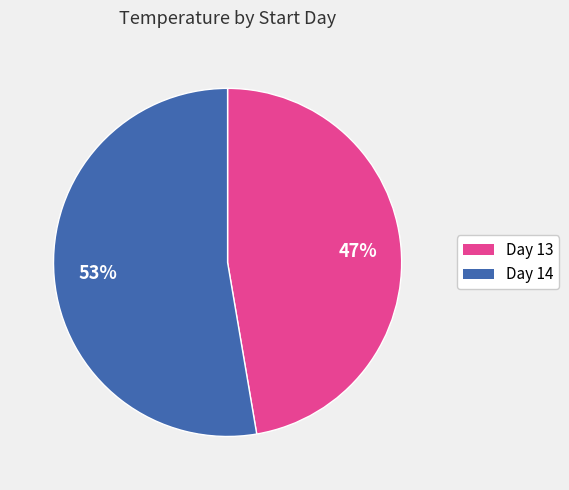

To the nearest percent, what is the average slice percentage?

50%